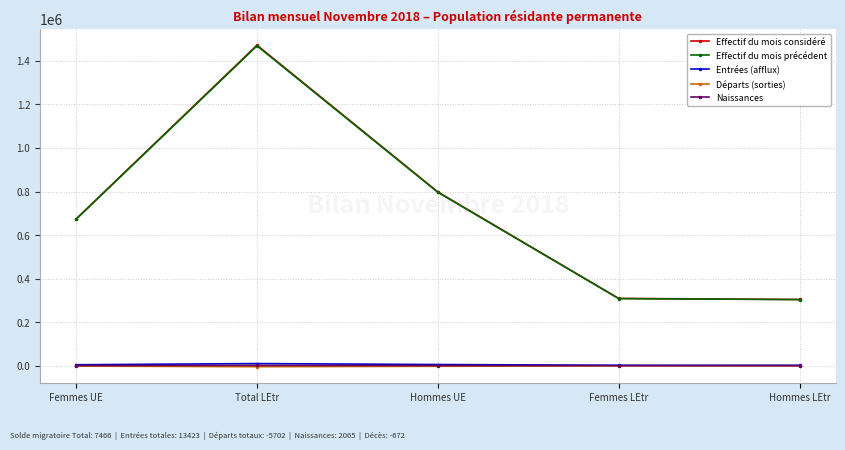

What is the smallest value displayed?

-4598